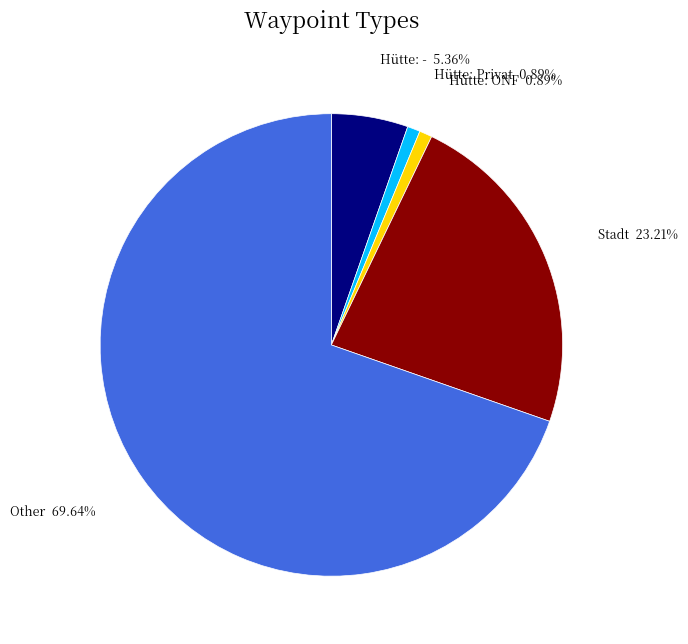

Combined, do Other and Hütte: - account for over 50%?

Yes